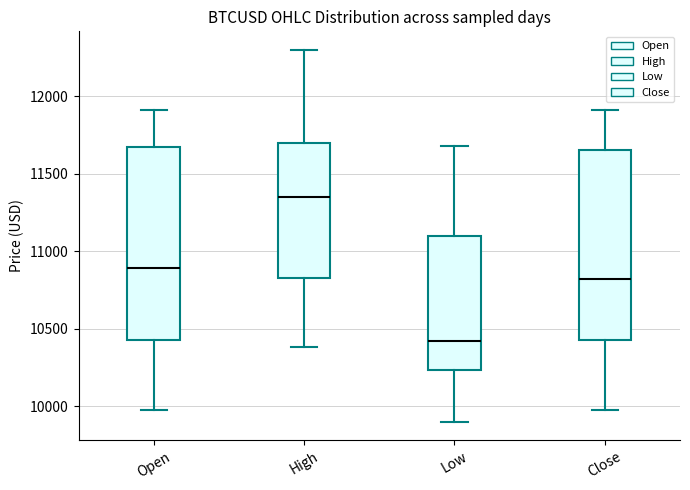

Which box has the lowest median line?

Low